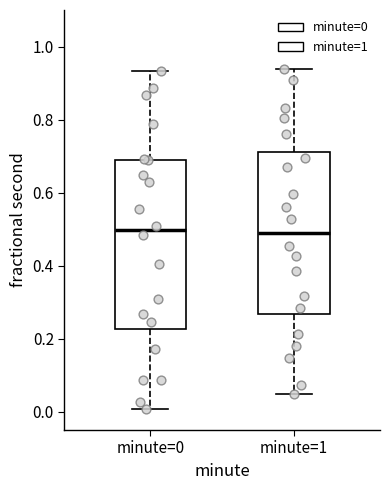

Reading left to right, transcribe this box plot: for each box, give where its median line is, the range the box spans, and where its two whiskers end, as read against the y-axis. The values are not printed on the chart, so give them approximately, as read against the axis.

minute=0: median 0.50, box 0.22 to 0.70, whiskers 0.00 to 0.94
minute=1: median 0.48, box 0.26 to 0.72, whiskers 0.04 to 0.94